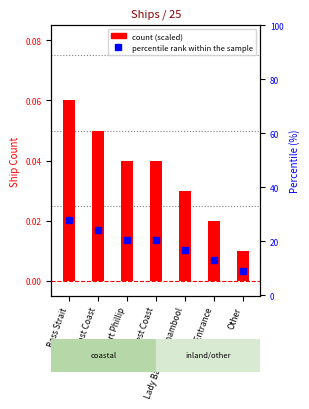

Where is the data nearest to the value 0?

Other